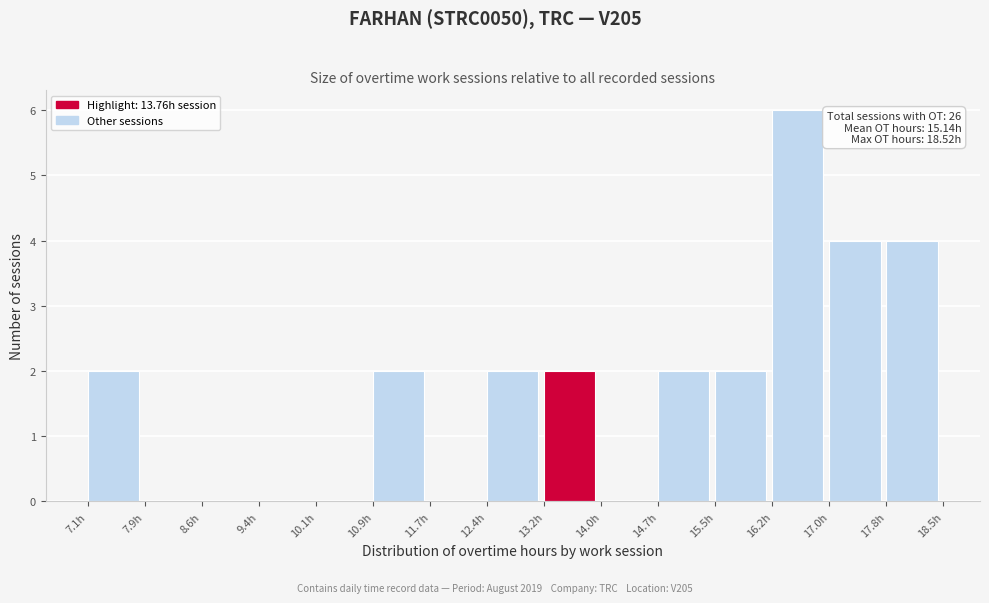

Which range on the x-axis has the tallest bar?

16.2 to 17.0